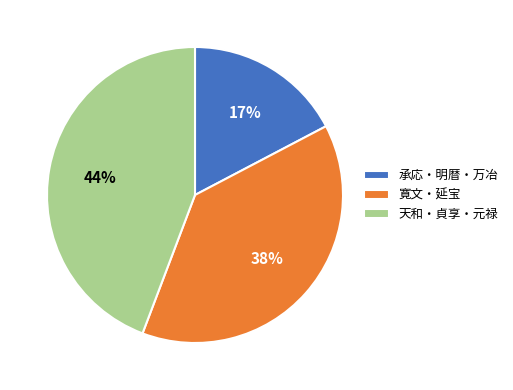

How many slices are in this pie chart?

3